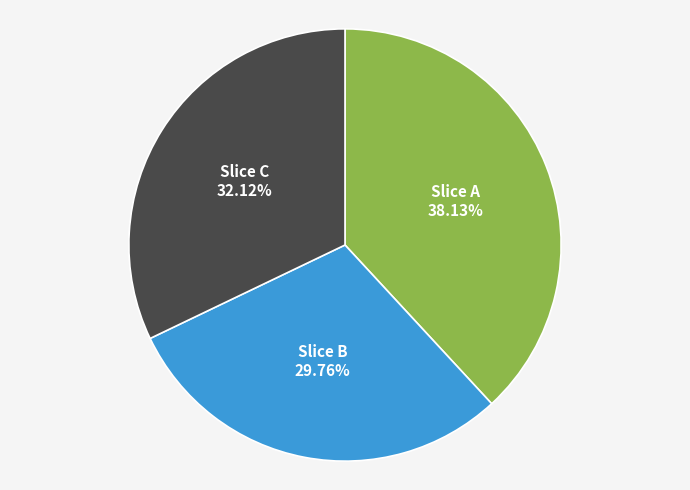

Does any single category account for the majority?

No